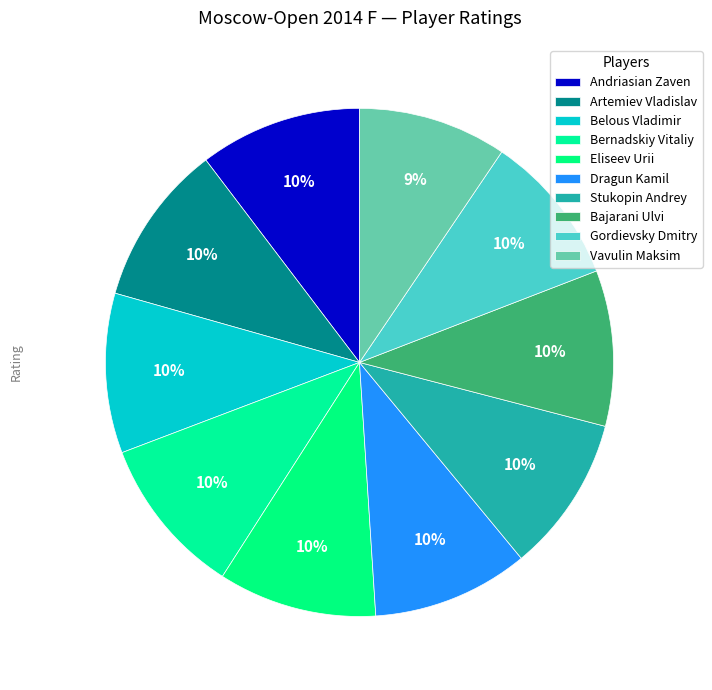

Rank the categories by value from highest to lowest.

Andriasian Zaven, Artemiev Vladislav, Belous Vladimir, Bernadskiy Vitaliy, Eliseev Urii, Dragun Kamil, Stukopin Andrey, Bajarani Ulvi, Gordievsky Dmitry, Vavulin Maksim